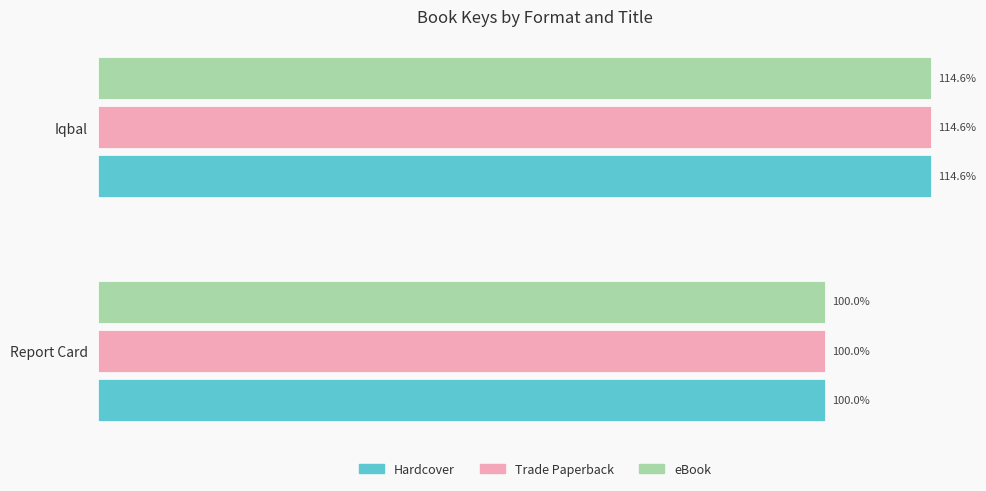

List the labels in order of eBook value, smallest first.

Report Card, Iqbal